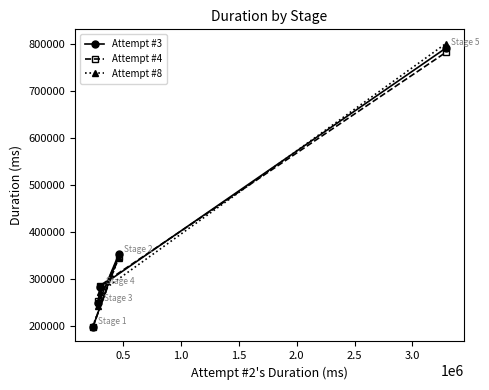

Which series has the widest spread of values?

Attempt #8